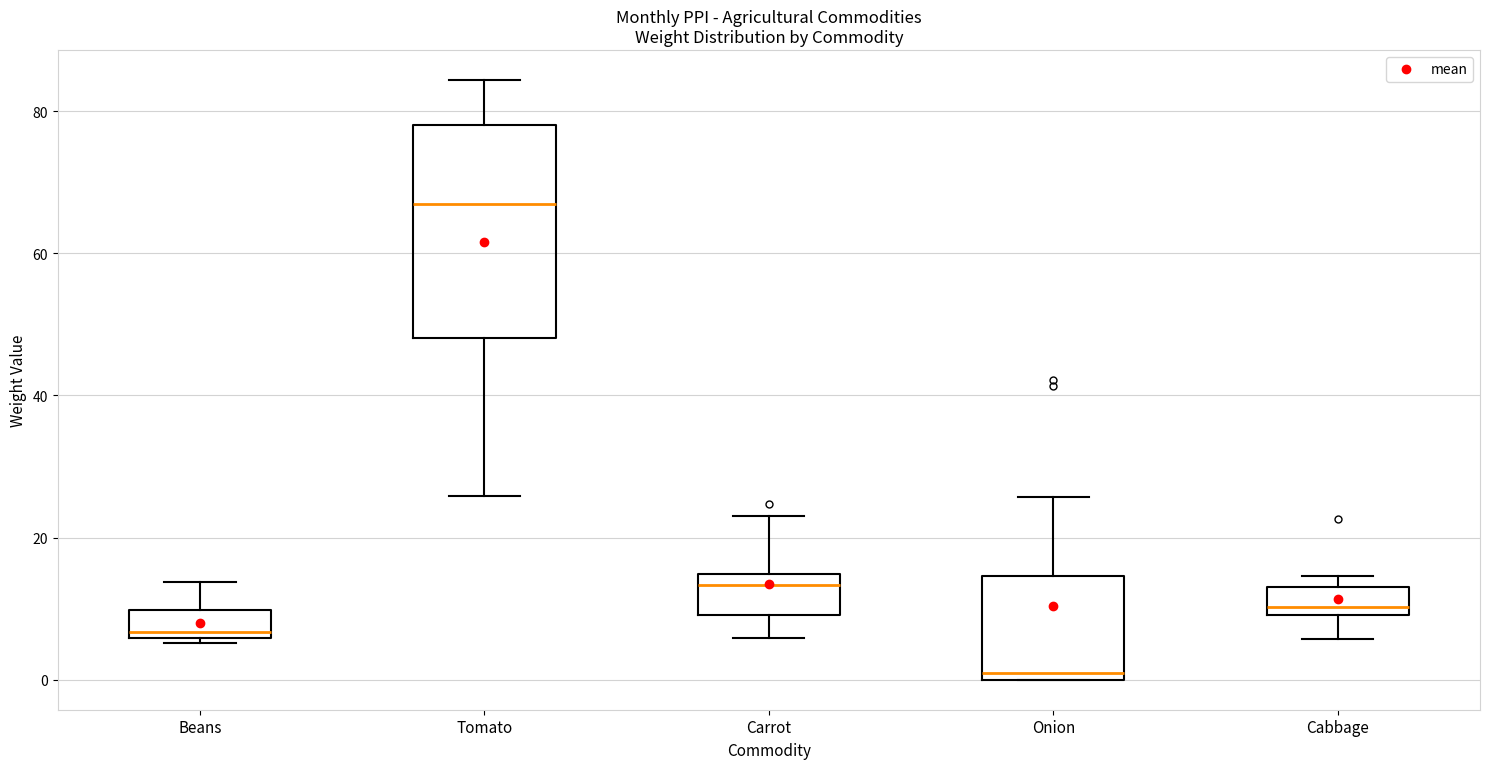

Reading left to right, read every box against the y-axis: the position of its median line, the range the box covers, and the ends of its whiskers. The values are not printed on the chart, so give them approximately, as read against the axis.

Beans: median 6 (just above the box's lower edge), box 6 to 10, whiskers 6 (just below the box's lower edge) to 14
Tomato: median 66, box 48 to 78, whiskers 26 to 84
Carrot: median 14 (just below the box's upper edge), box 10 to 14, whiskers 6 to 24
Onion: median 0 (just above the box's lower edge), box 0 to 14, whiskers 0 to 26
Cabbage: median 10 (just above the box's lower edge), box 10 to 14, whiskers 6 to 14 (just above the box's upper edge)